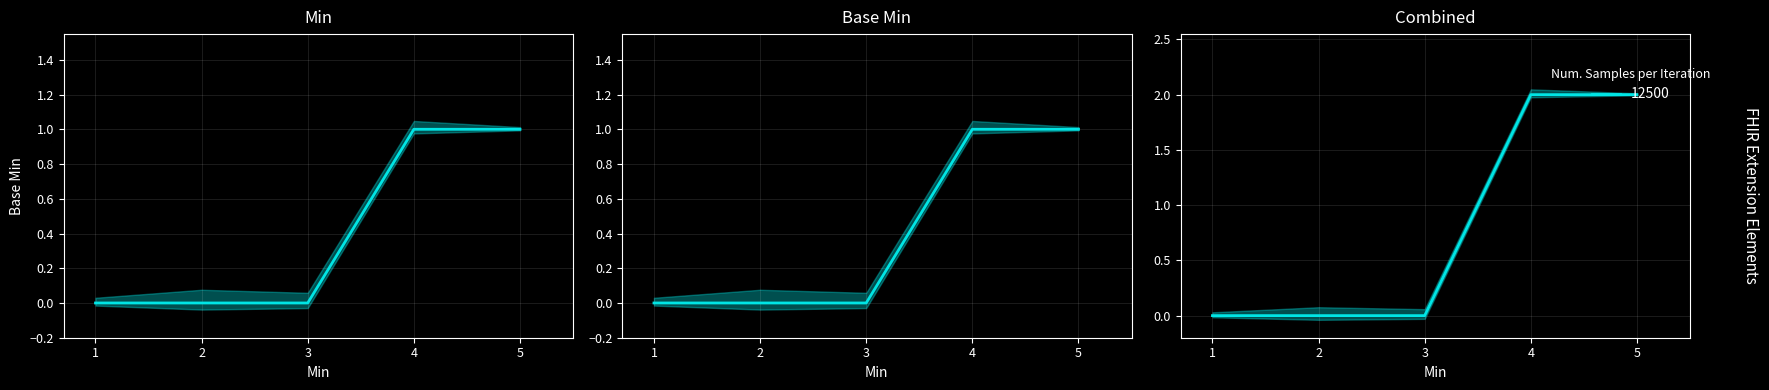

How many lines are shown in the chart?

1